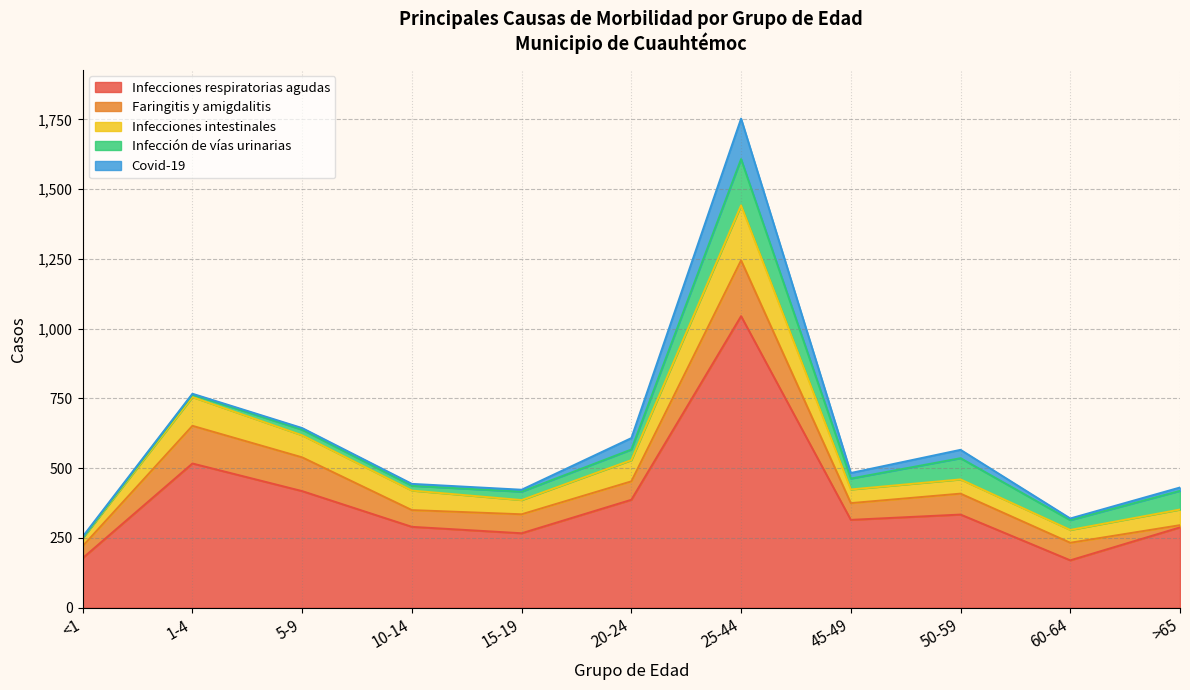

True or false: Infecciones intestinales has more than 1 interior local peaks.

True